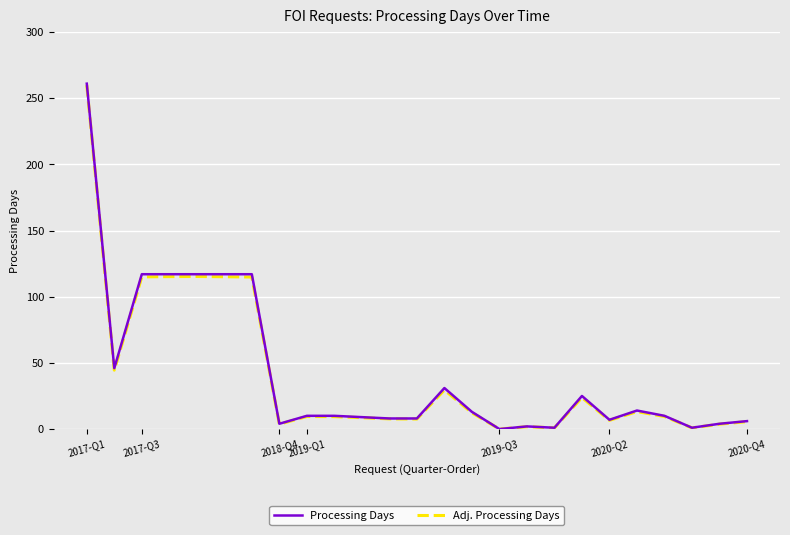

What is the value of the Processing Days point at the 22nd from the left?

10.0